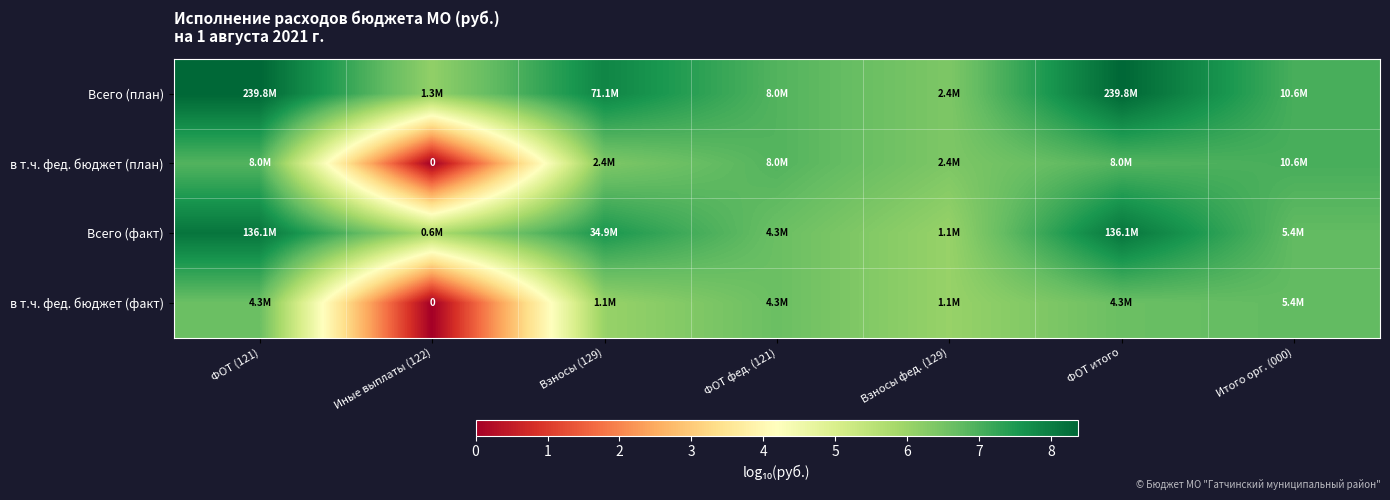

Where does the Всего (факт) series first go above 6?

ФОТ (121)